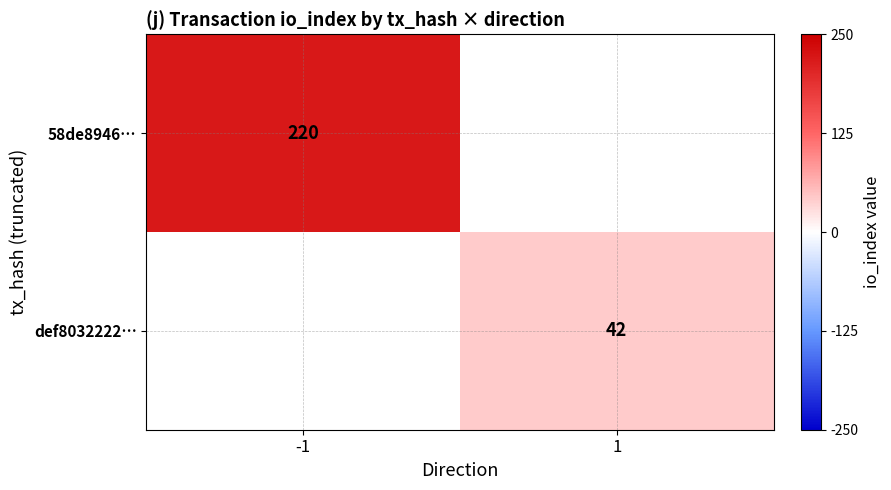

Is the value of def8032222… at 1 greater than the value of 58de8946… at -1?

No